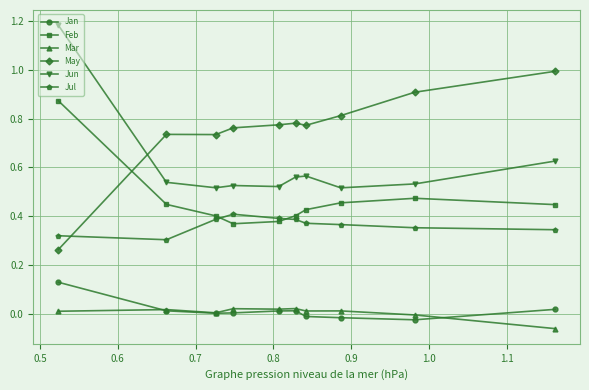

Does the chart have visible grid lines?

Yes